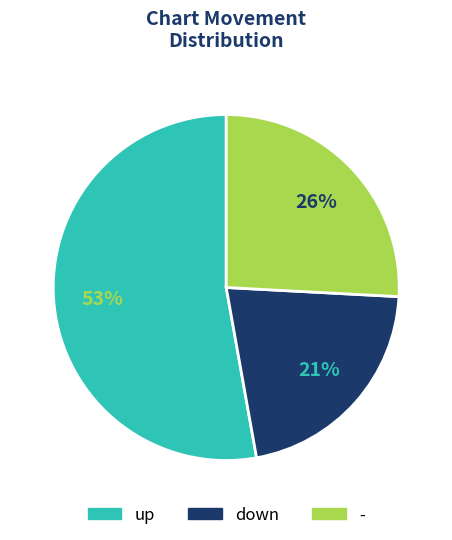

What is the smallest slice in the pie chart?

down